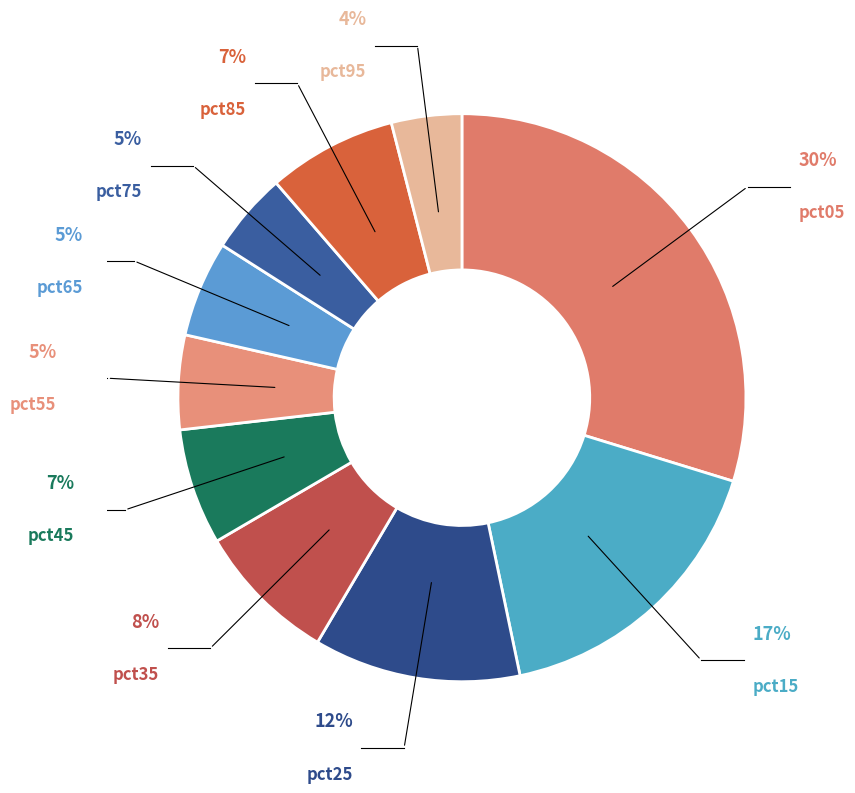

How many segments does this pie chart have?

10